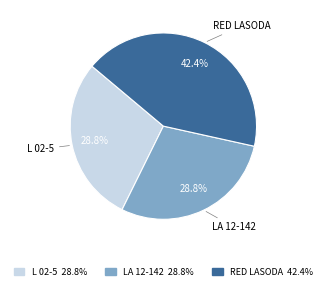

What percentage is the RED LASODA slice, to the nearest percent?

42%